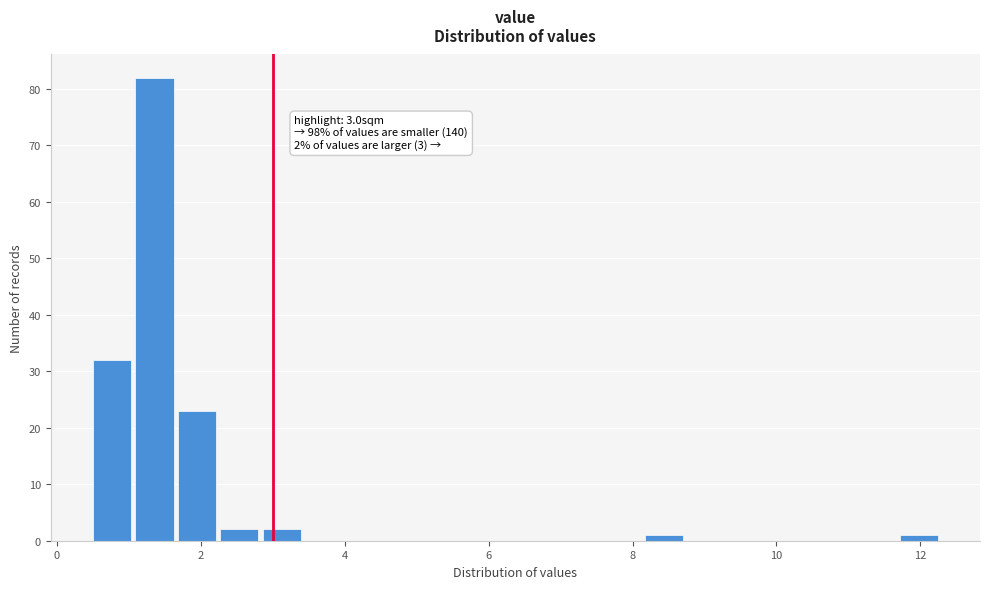

Read against the x-axis, roughly where is the centre of the tallest bar?

1.4